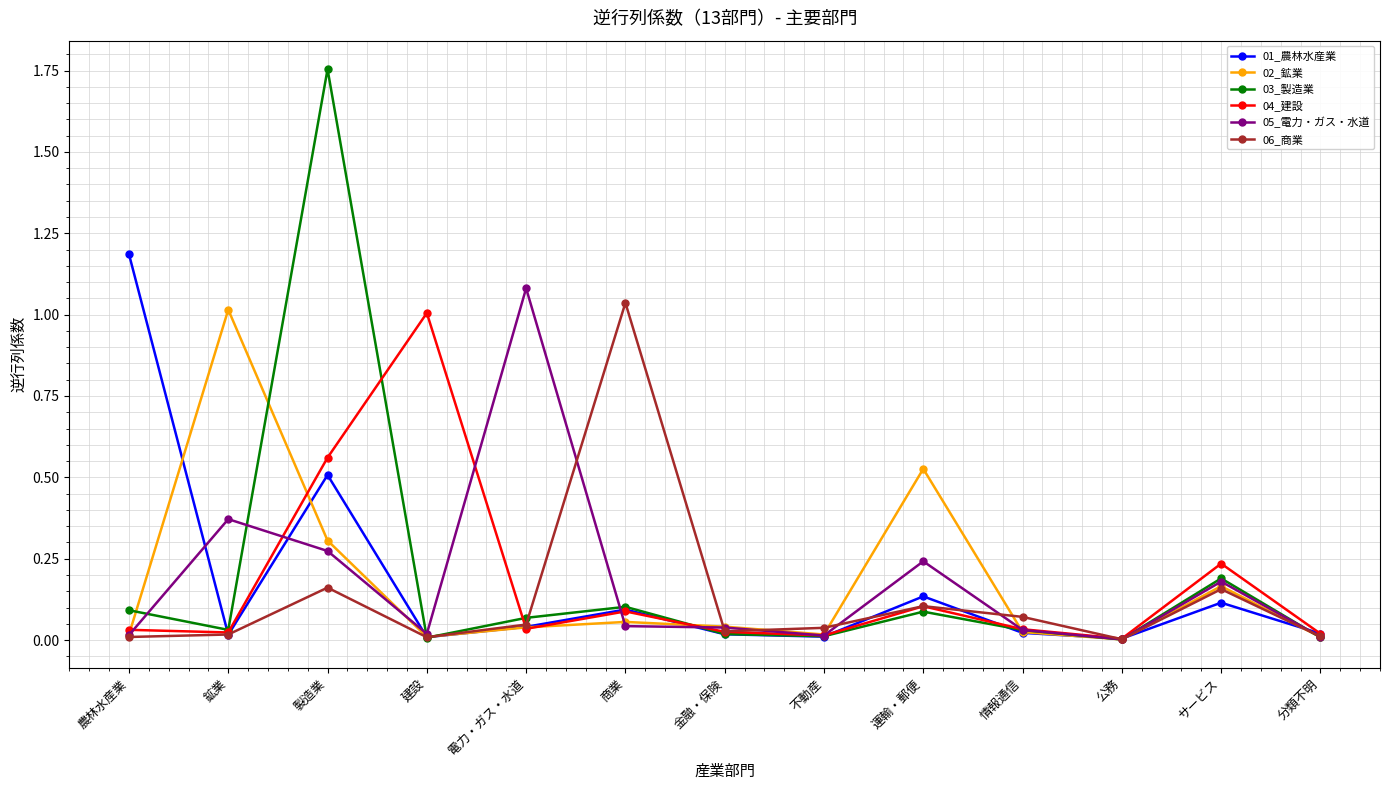

Which category has the highest value across all series?

製造業